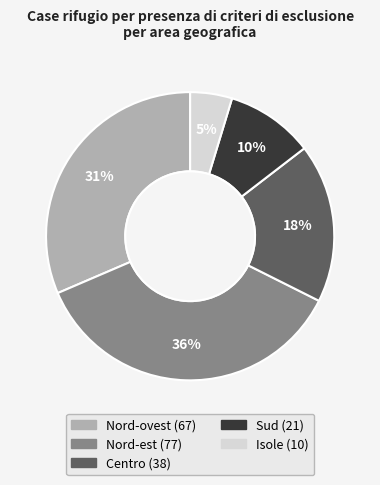

How many slices are in this pie chart?

5